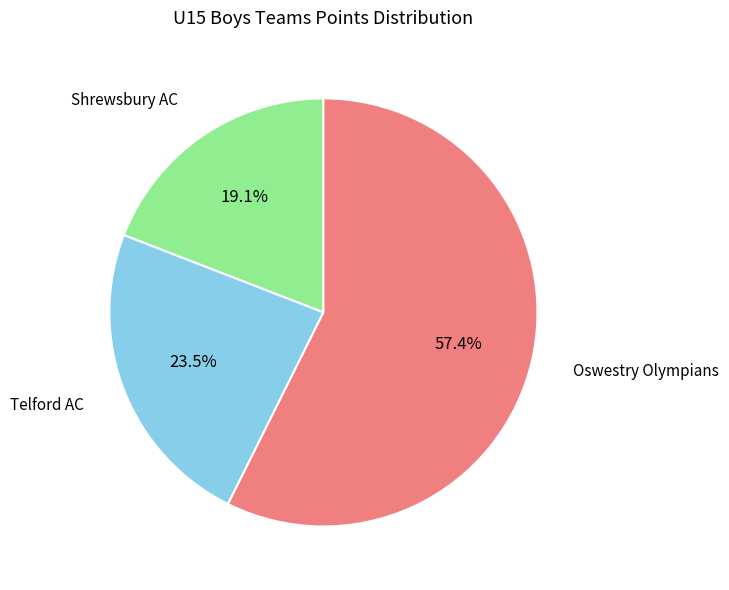

Combined, what portion of the pie is Shrewsbury AC and Oswestry Olympians?

76.5%